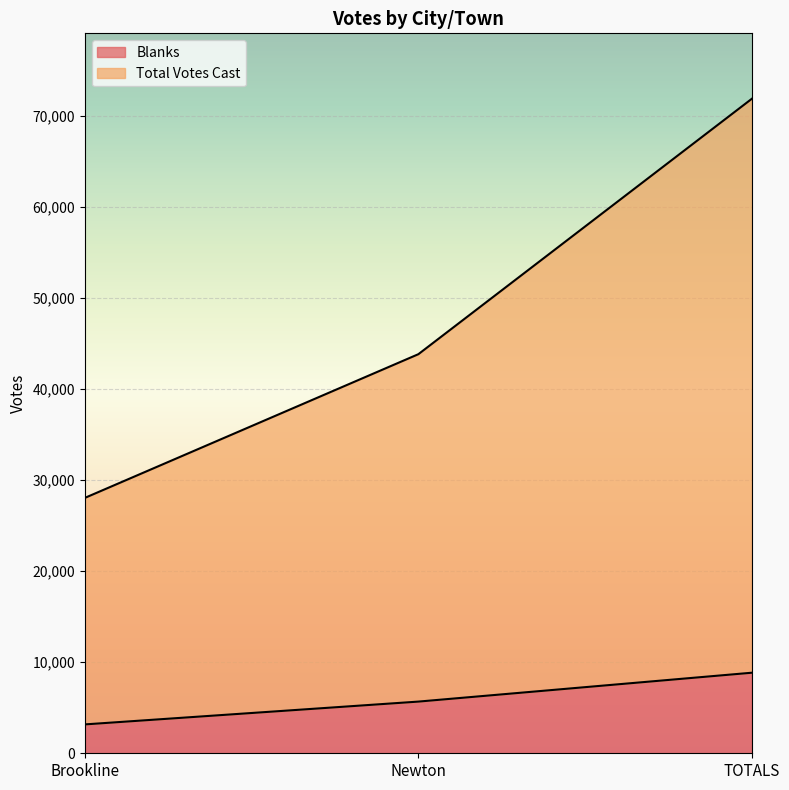

The Blanks series shows 7866 at Newton. True or false?

False